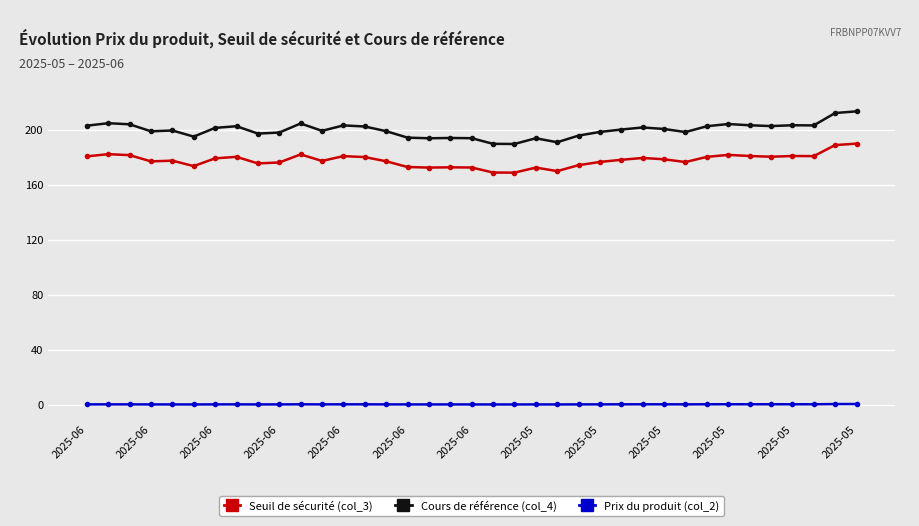

True or false: Prix du produit (col_2) and Cours de référence (col_4) intersect in this chart.

False